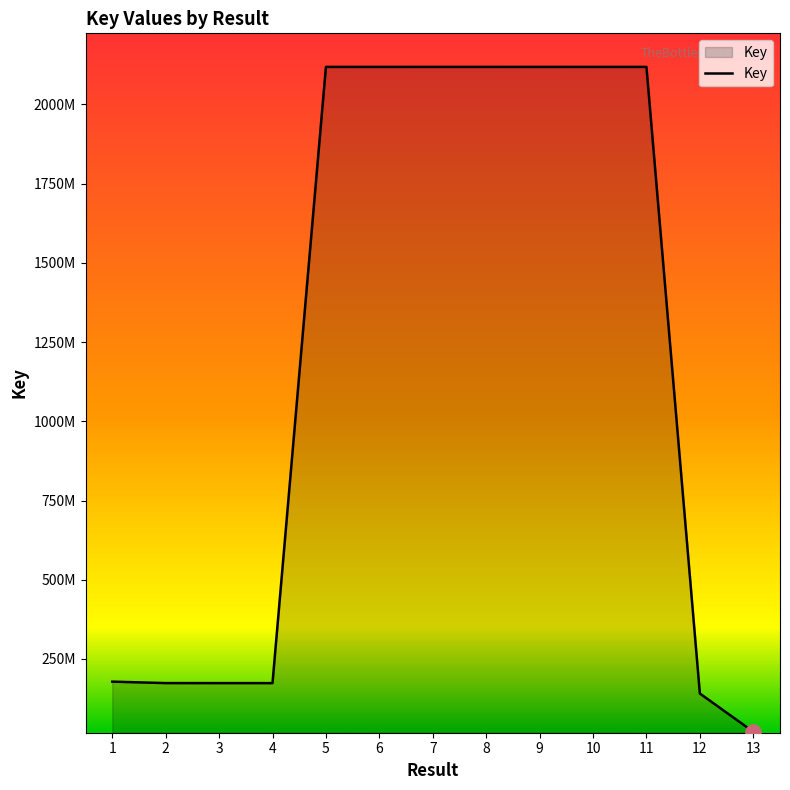

Between 9 and 13, which is larger?

9